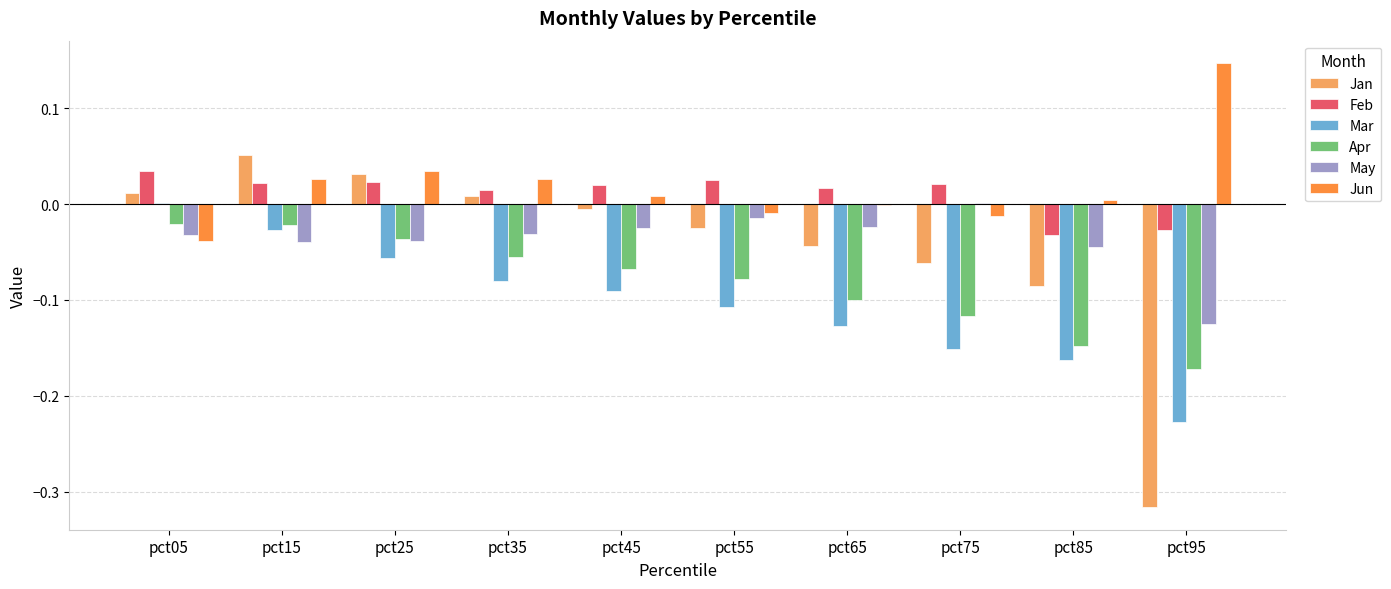

Which series changed the most between pct25 and pct45?

Jan